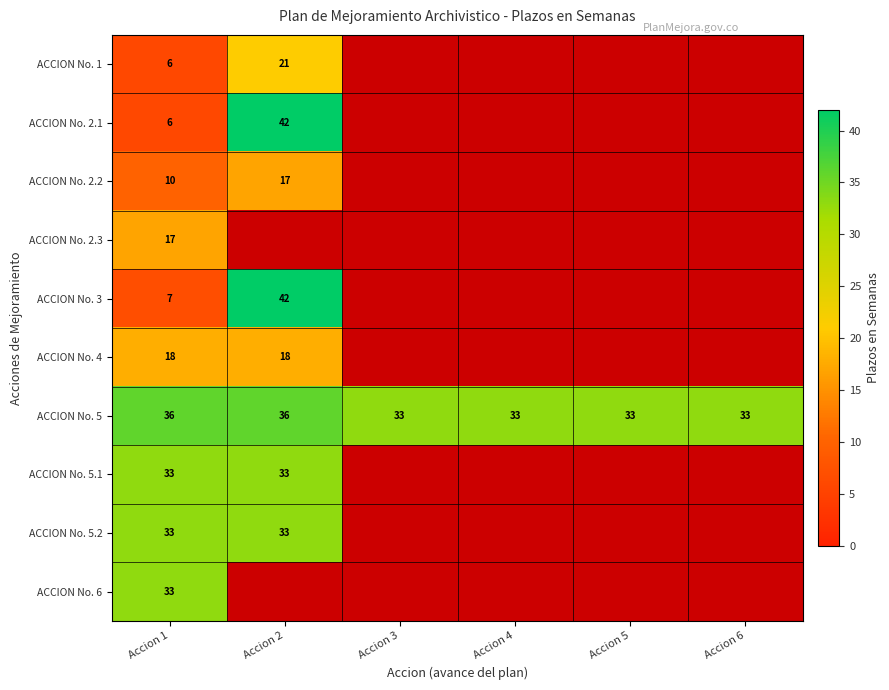

What is the difference between the second highest and second lowest values in the ACCION No. 5 series?

3